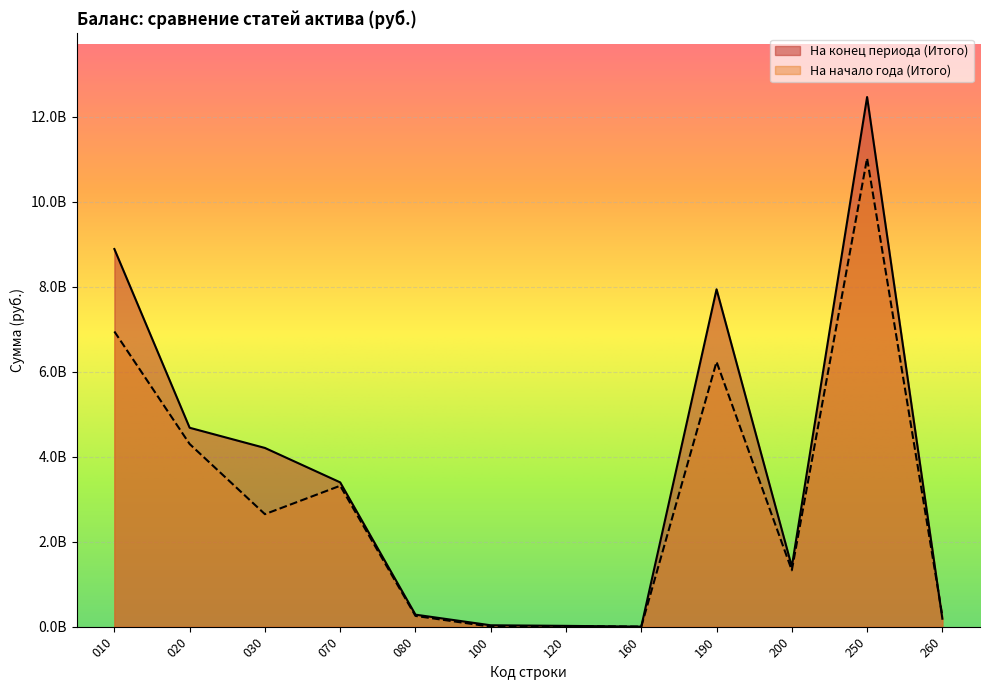

What is the sum of all На конец периода (Итого) values?

43495213560.9